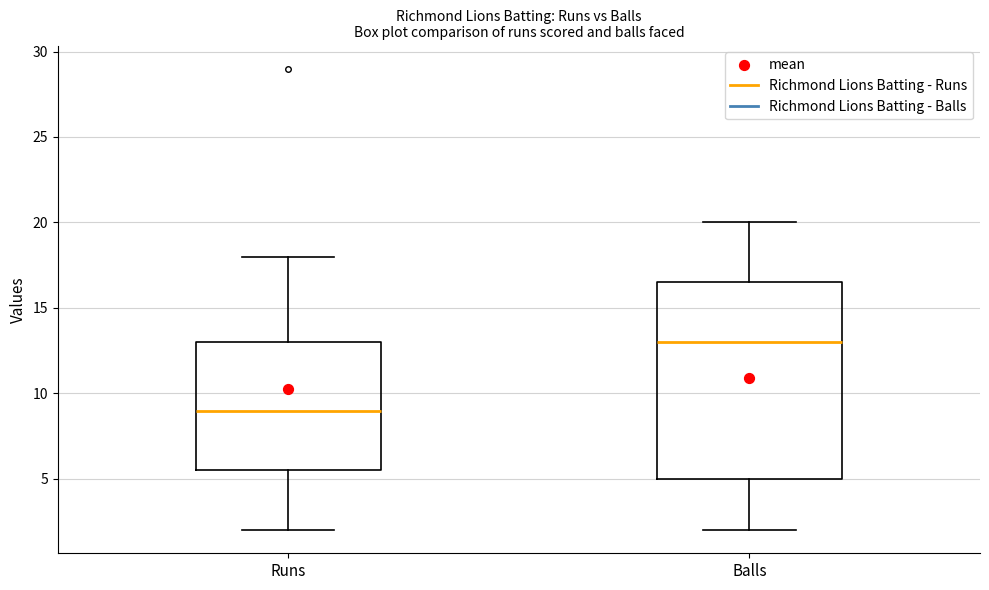

Reading left to right, transcribe this box plot: for each box, give where its median line is, the range the box spans, and where its two whiskers end, as read against the y-axis. The values are not printed on the chart, so give them approximately, as read against the axis.

Runs: median 9.0, box 5.5 to 13.0, whiskers 2.0 to 18.0
Balls: median 13.0, box 5.0 to 16.5, whiskers 2.0 to 20.0